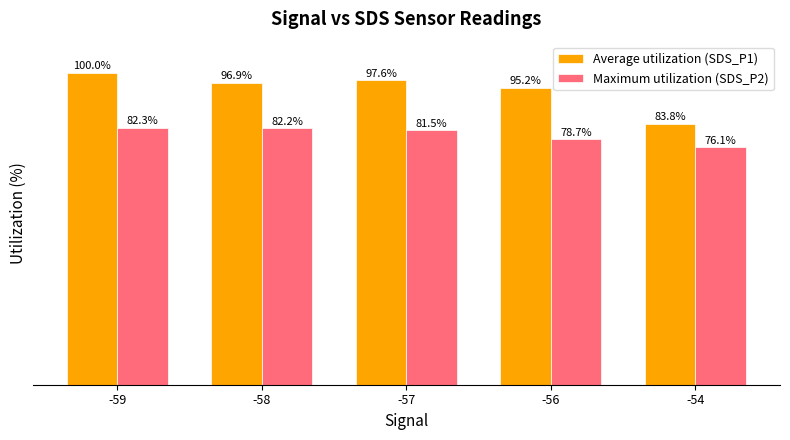

Which series has the largest total across all categories?

Average utilization (SDS_P1)